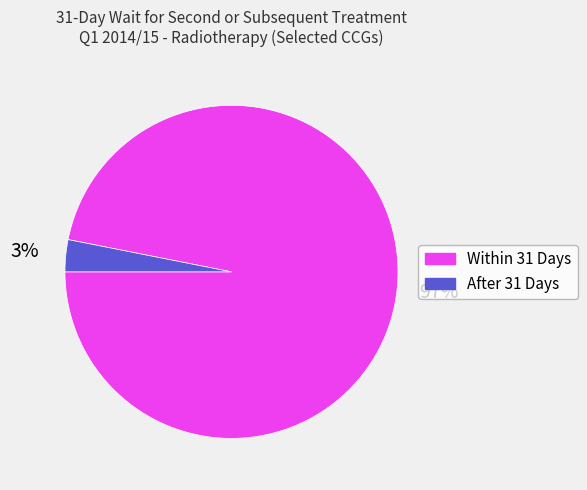

Is the sum of Within 31 Days and After 31 Days greater than half?

Yes